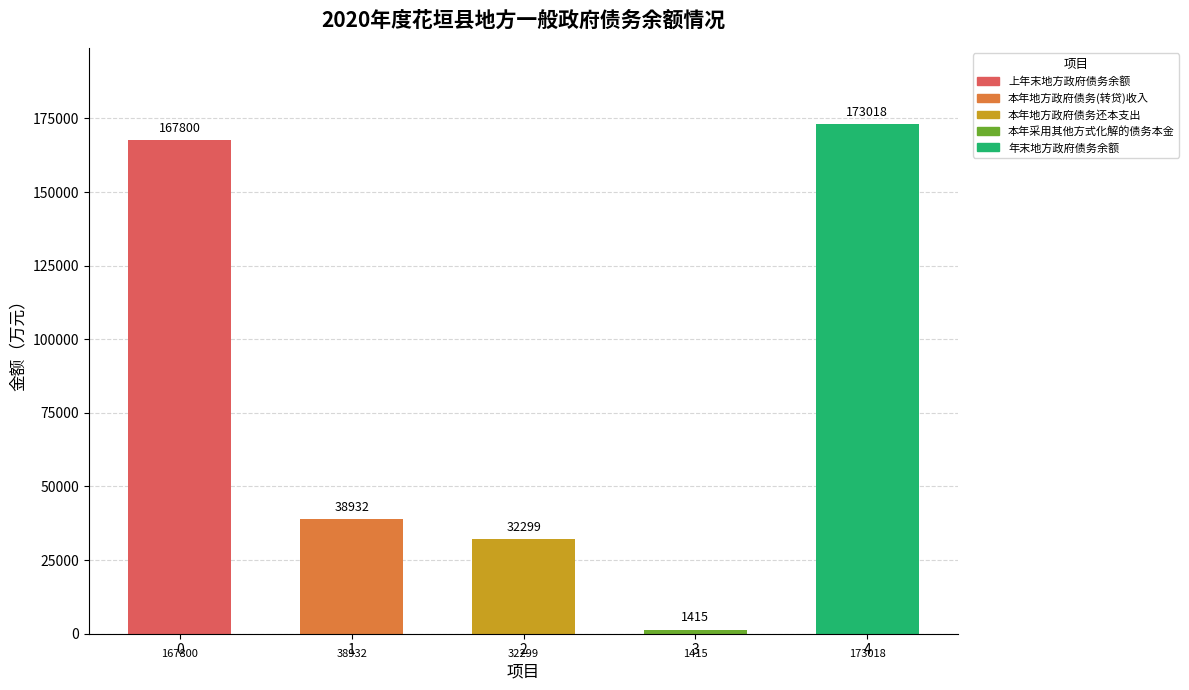

What is the ratio of the value at 本年地方政府债务还本支出 to the value at 本年地方政府债务(转贷)收入?

0.8